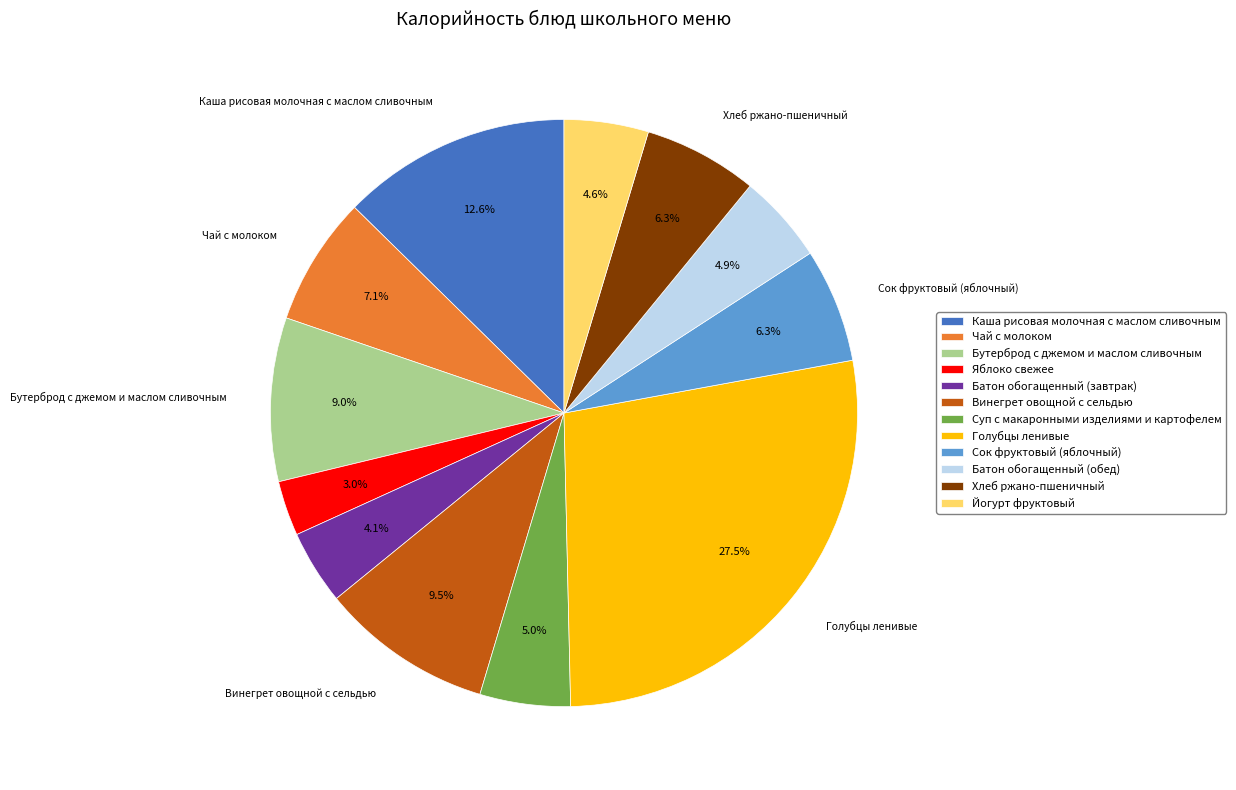

The Батон обогащенный (завтрак) slice represents 10% of the pie. True or false?

False